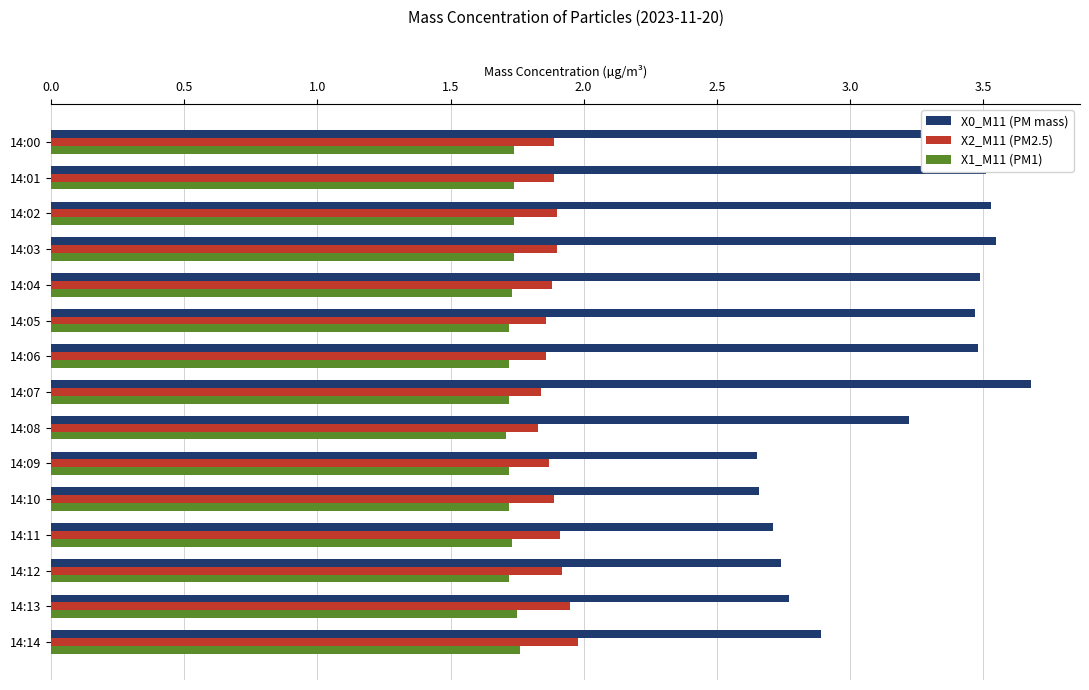

Which series has the largest range (max minus min)?

X0_M11 (PM mass)